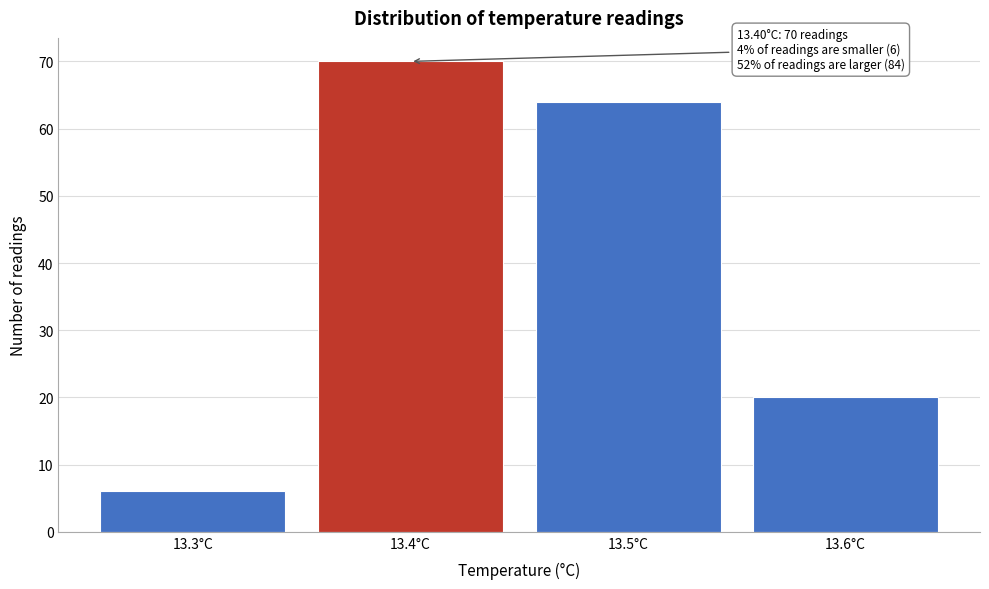

Reading left to right, what are all the values shown in this chart?

13.3°C=6	13.4°C=70	13.5°C=64	13.6°C=20